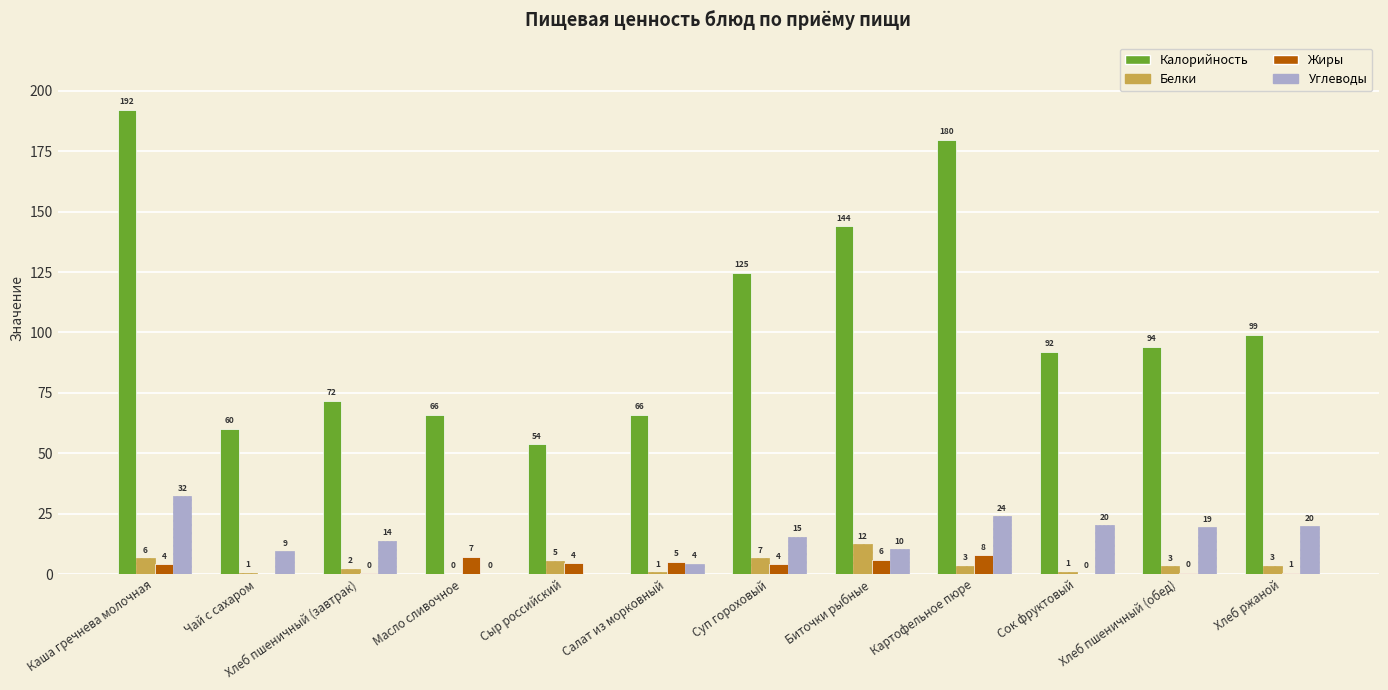

What is the maximum value for Калорийность?

192.1